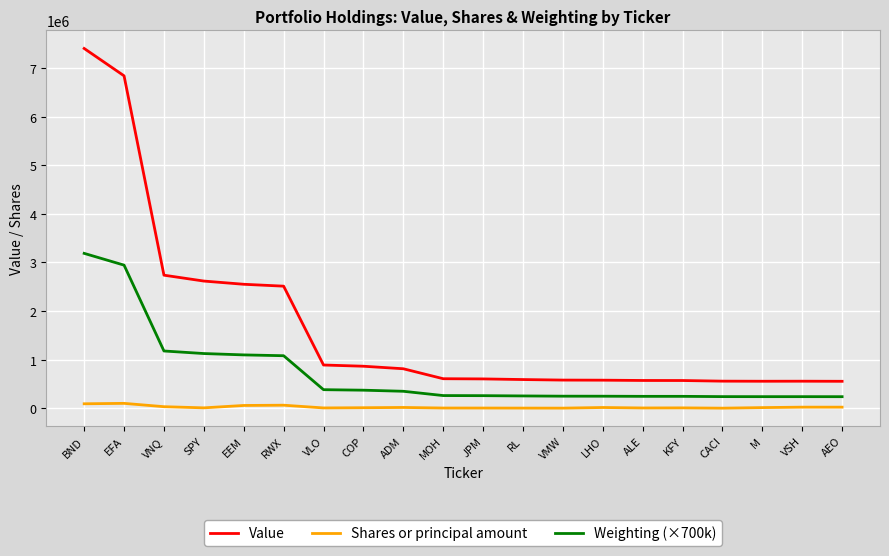

Which series has the widest spread of values?

Value